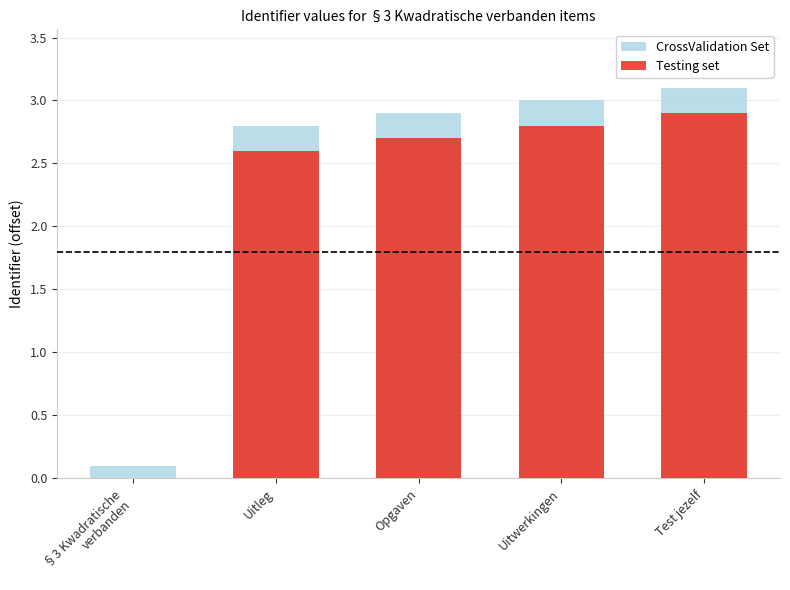

How many data points in Testing set are above 2?

4